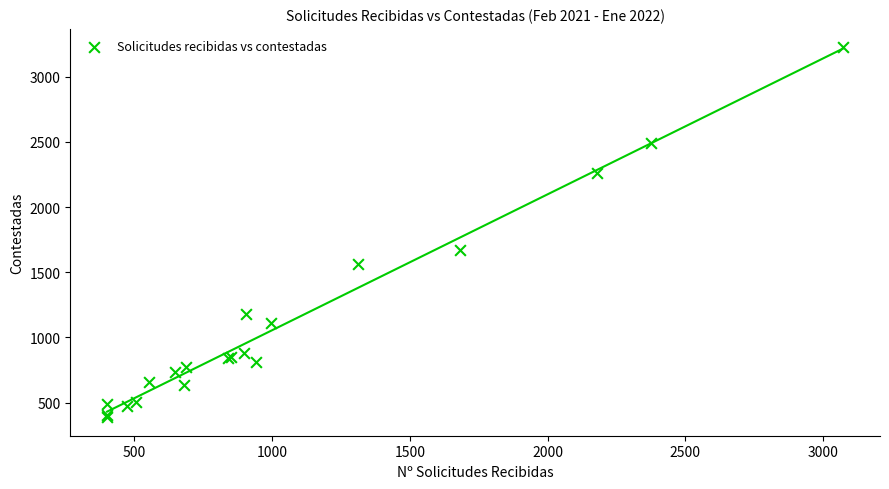

What Y value in the scatter plot is closest to 1807?

1671